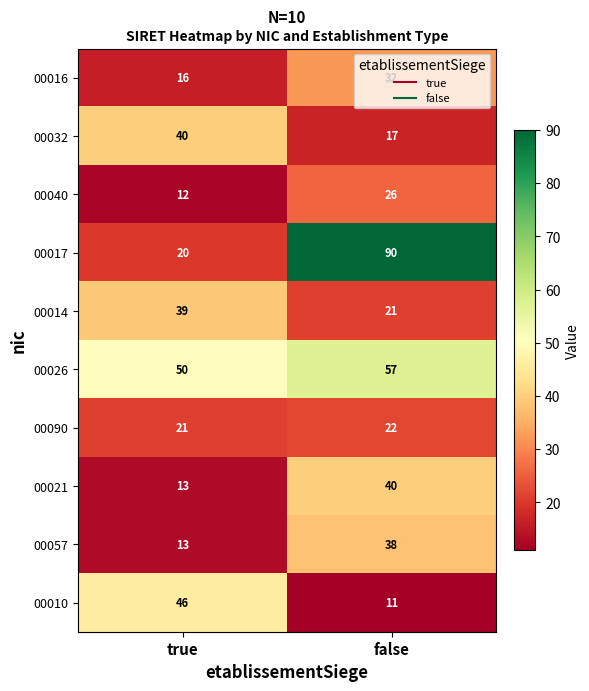

What is the spread (max minus min) of values at false?

79